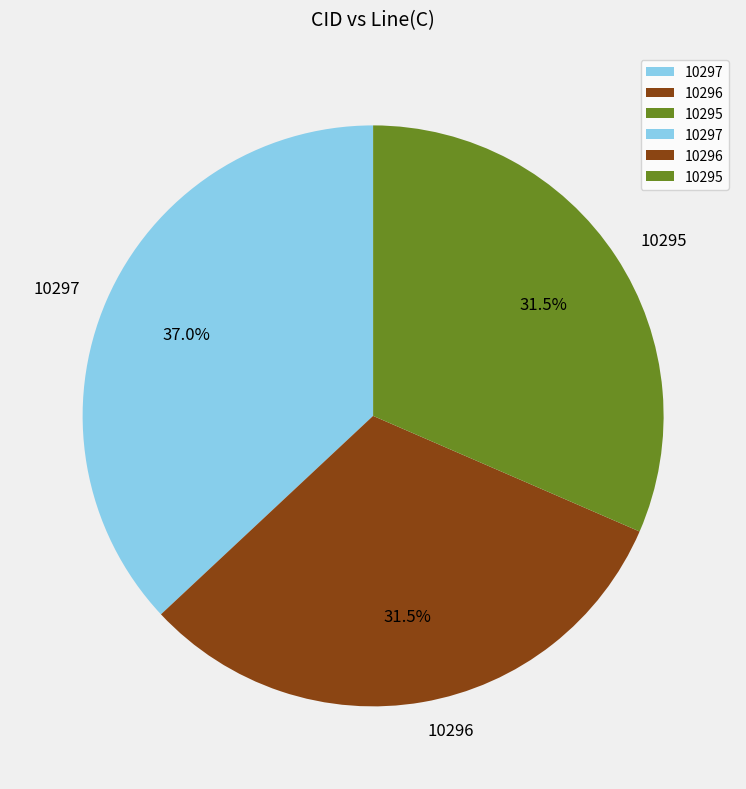

Does any single category account for the majority?

No